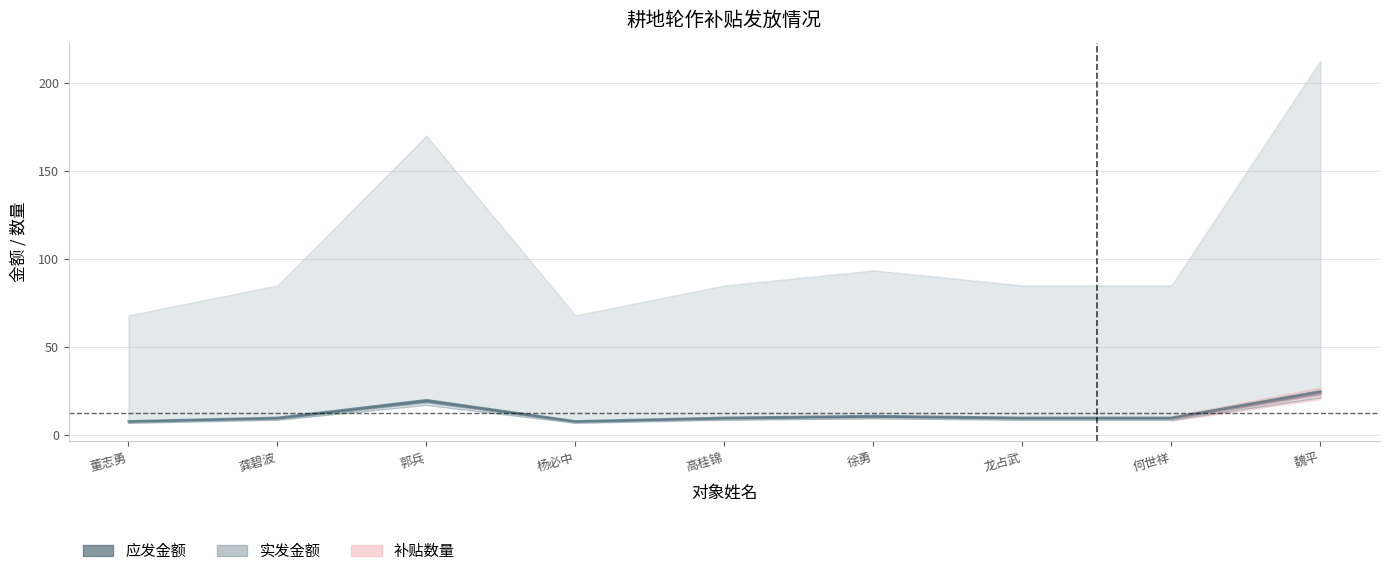

The value of 补贴数量 at 龚碧波 is 10.0. True or false?

True